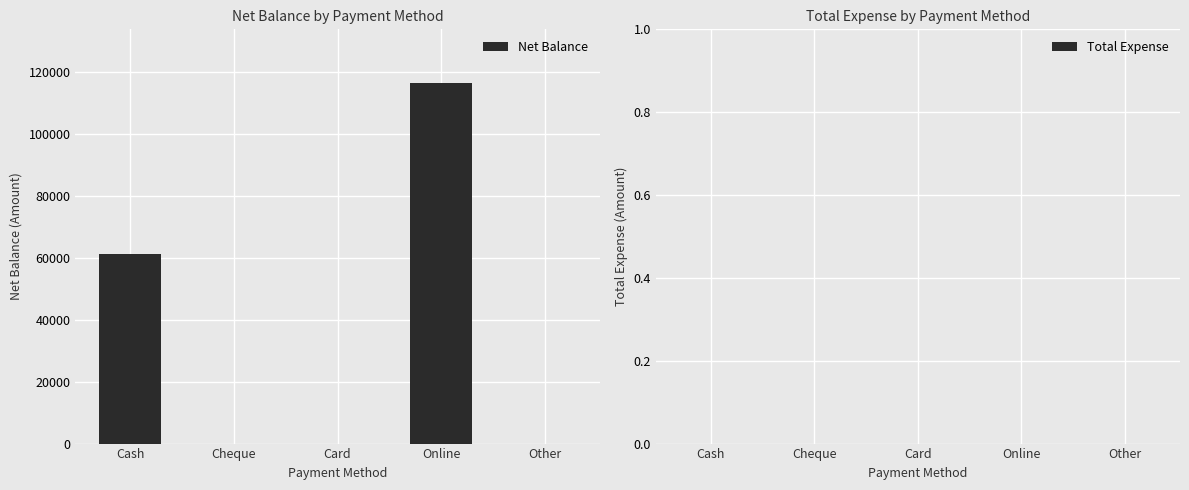

The chart shows a value of 96626 at Cash. True or false?

False